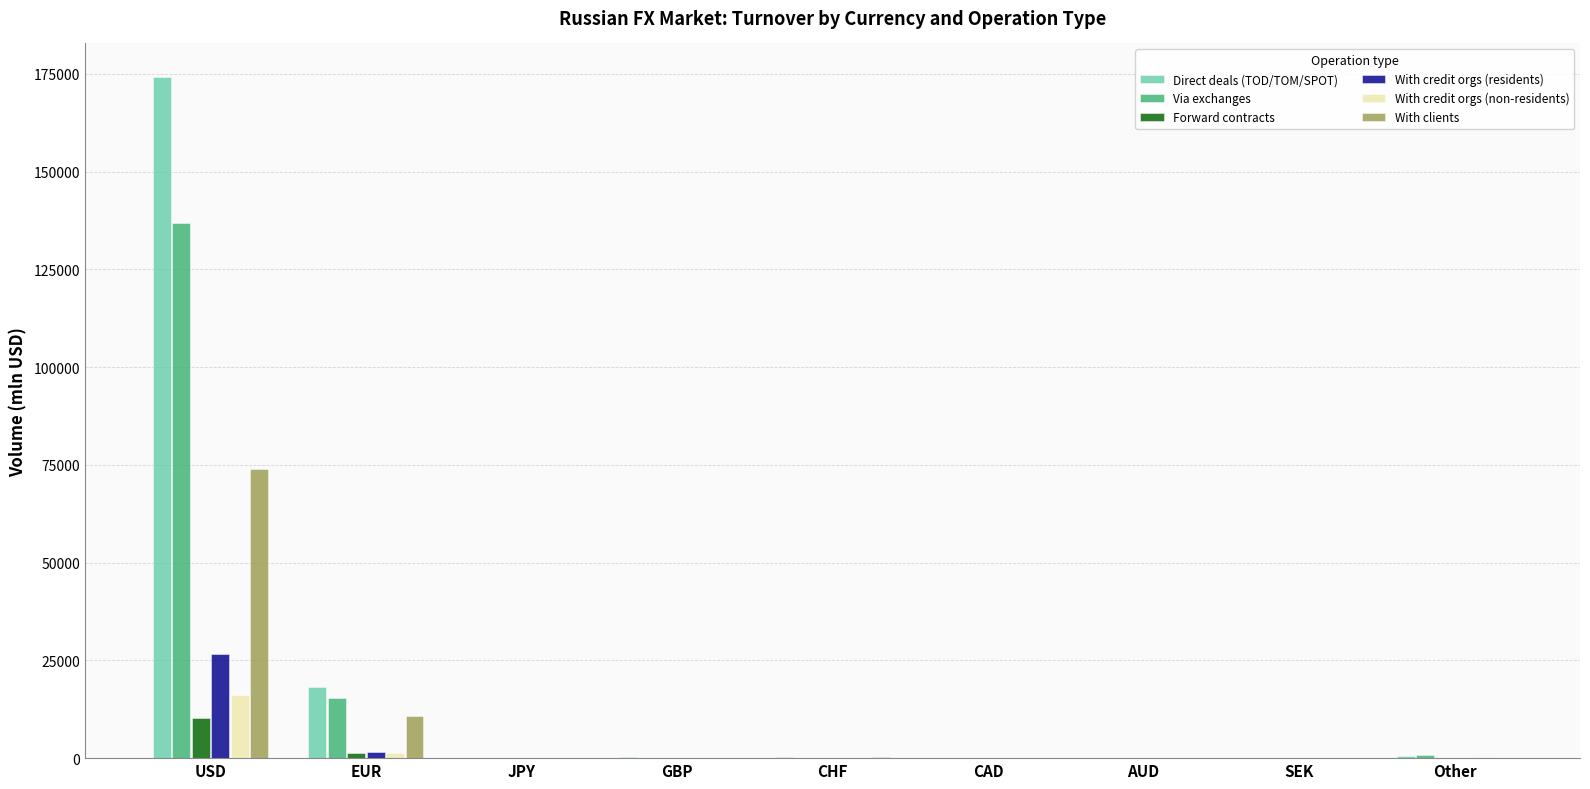

At which label is Via exchanges closest to 68421?

EUR